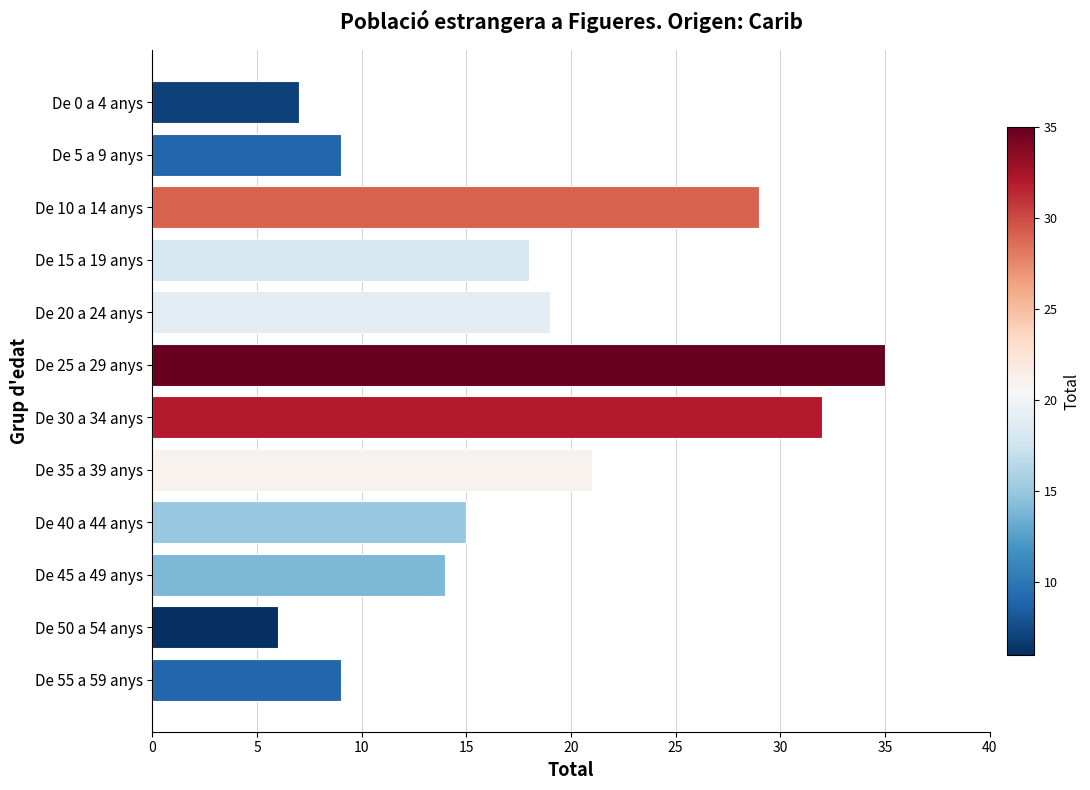

Which has a higher value, De 50 a 54 anys or De 0 a 4 anys?

De 0 a 4 anys